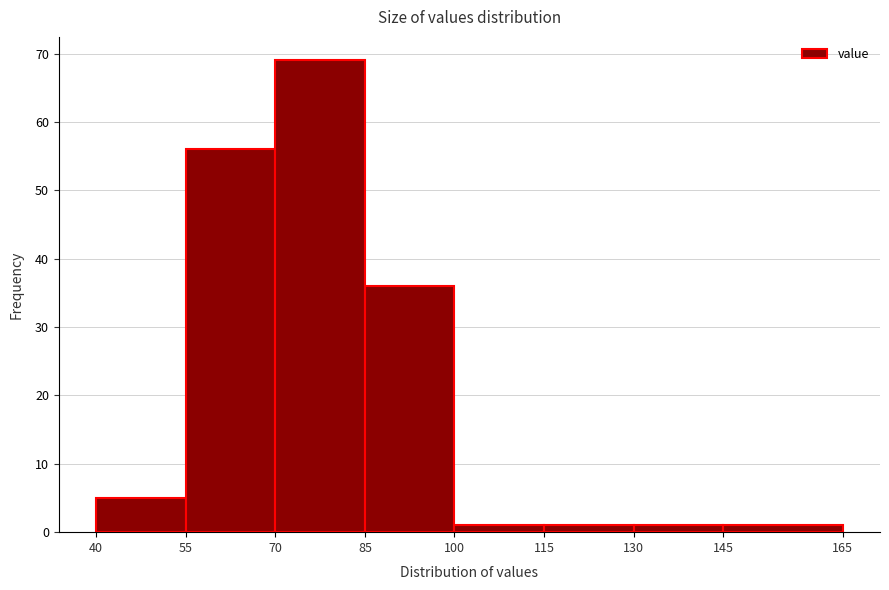

Reading left to right, list every bar in this chart as the range it spans on the x-axis followed by its height. The values are not printed on the chart, so give them approximately, as read against the axis.

40 to 55: 5
55 to 70: 56
70 to 85: 69
85 to 100: 36
100 to 115: 1
115 to 130: 1
130 to 145: 1
145 to 165: 1